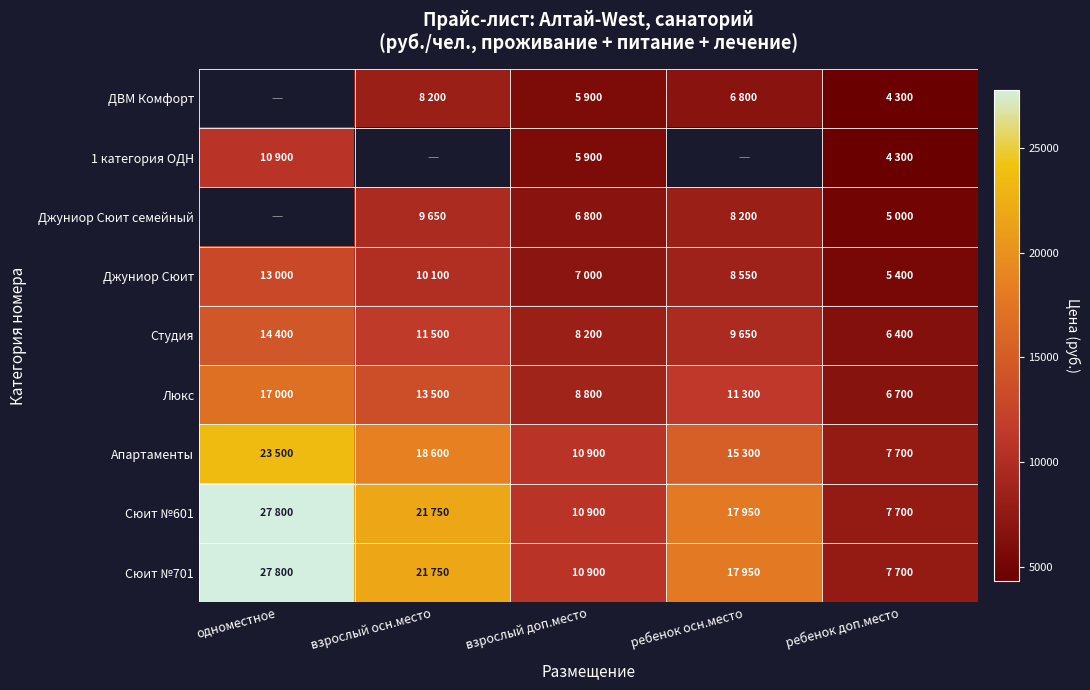

How many categories are shown in the chart?

5